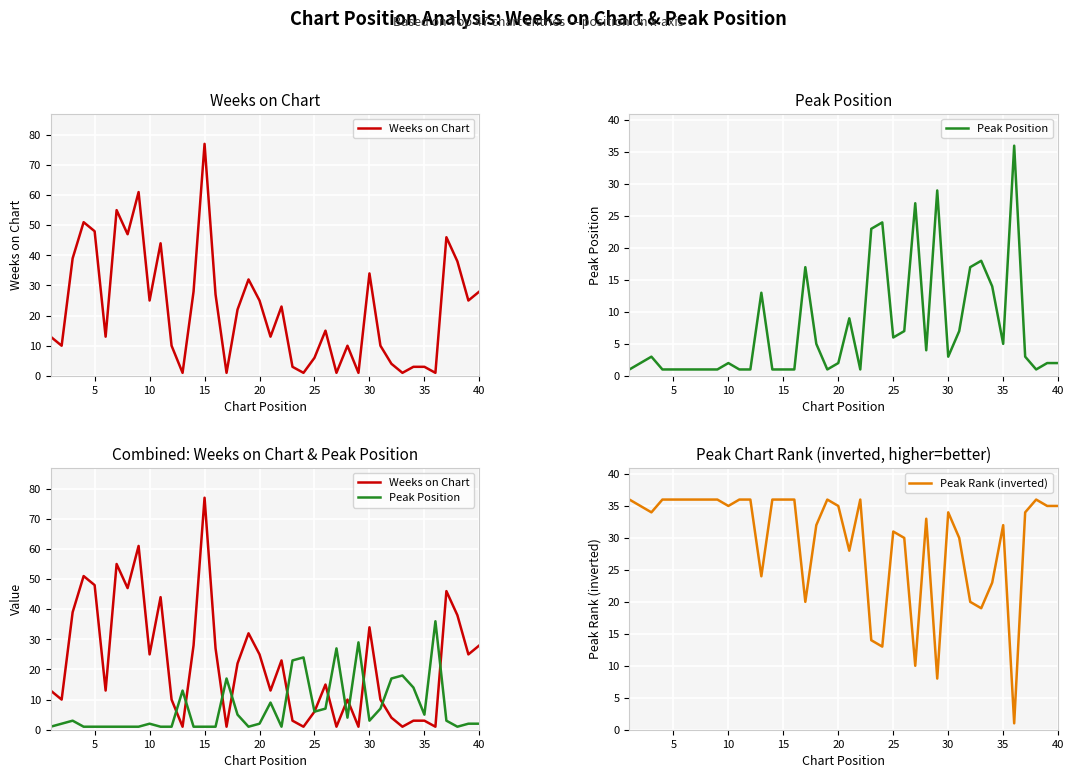

Count the number of categories in the chart.

40